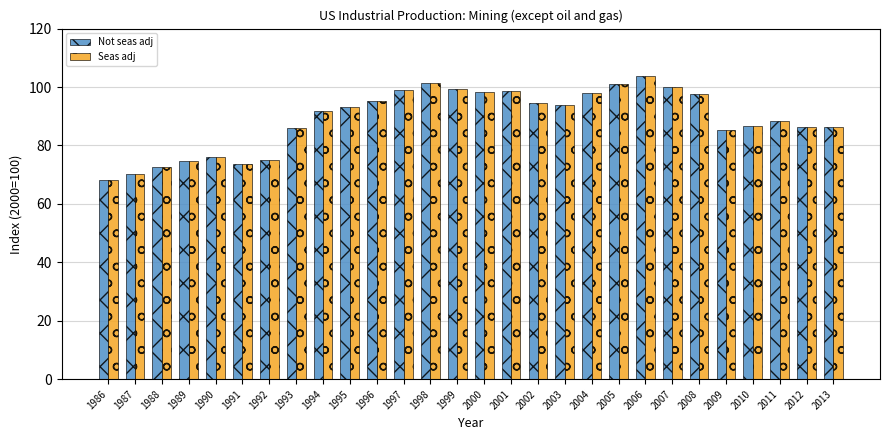

Is the value of Not seas adj at 2011 greater than the value of Seas adj at 2000?

No